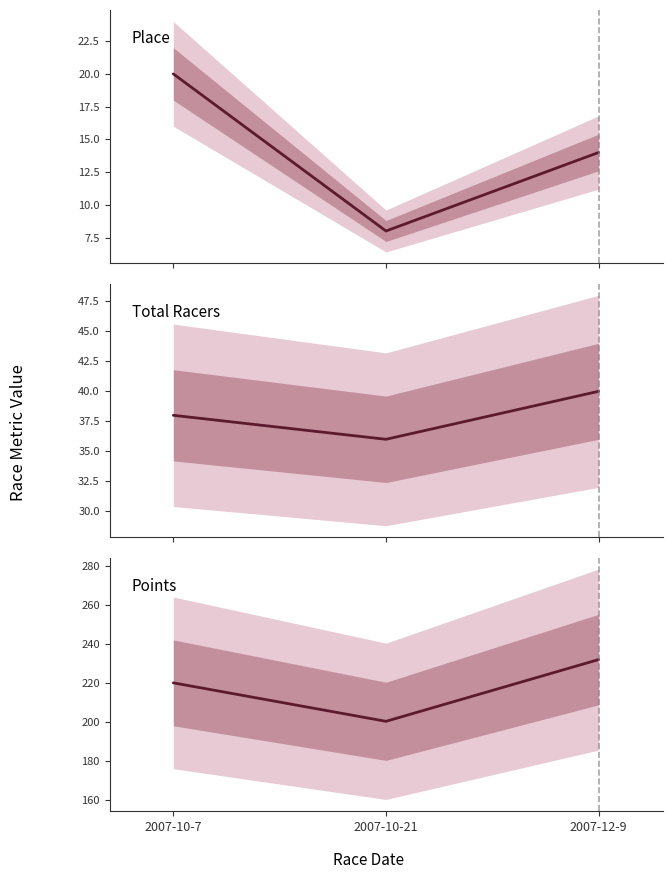

Which series changed the most between 2007-10-21 and 2007-12-9?

Points